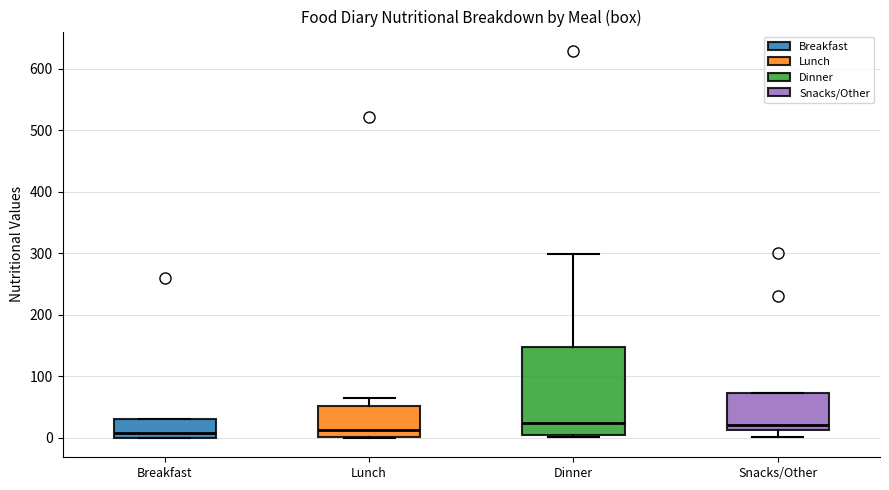

Reading left to right, transcribe this box plot: for each box, give where its median line is, the range the box spans, and where its two whiskers end, as read against the y-axis. The values are not printed on the chart, so give them approximately, as read against the axis.

Breakfast: median 10, box 0 to 30, whiskers 0 to 30
Lunch: median 10, box 0 to 50, whiskers 0 to 70
Dinner: median 20, box 0 to 150, whiskers 0 to 300
Snacks/Other: median 20, box 10 to 70, whiskers 0 to 70